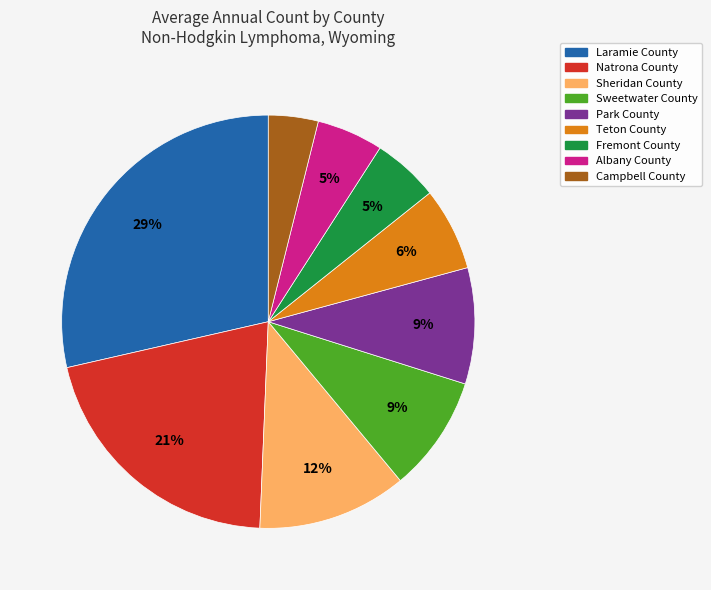

To the nearest percent, what portion does Albany County represent?

5%